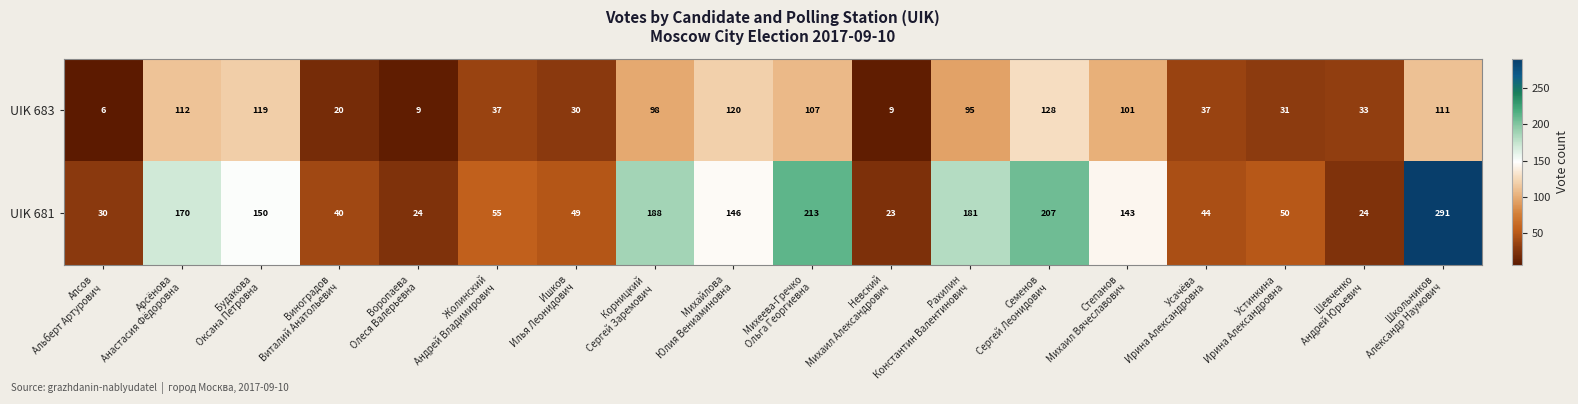

Which series has the largest range (max minus min)?

UIK 681